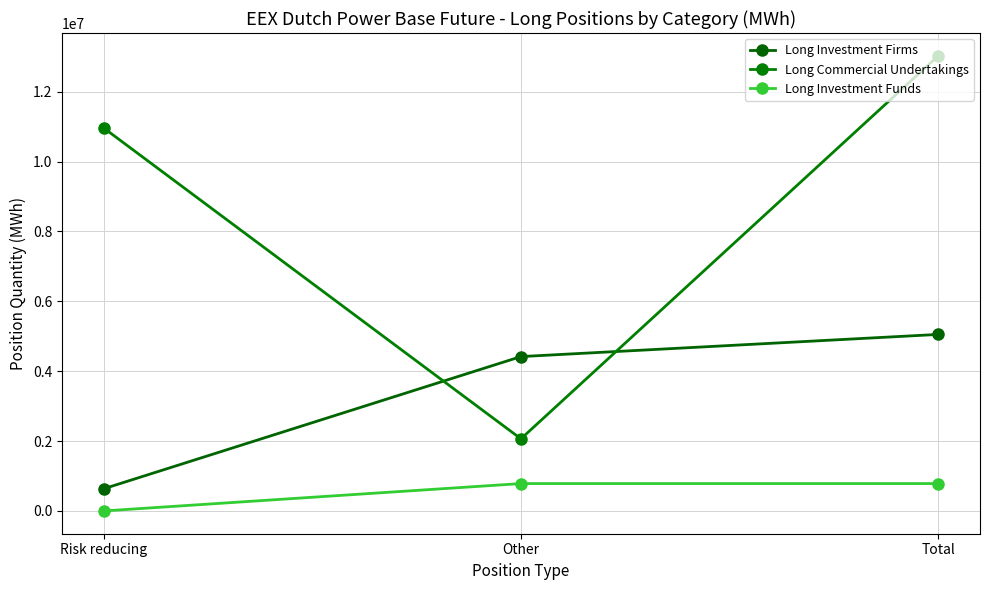

List the series in order of their overall mean, lowest first.

Long Investment Funds, Long Investment Firms, Long Commercial Undertakings